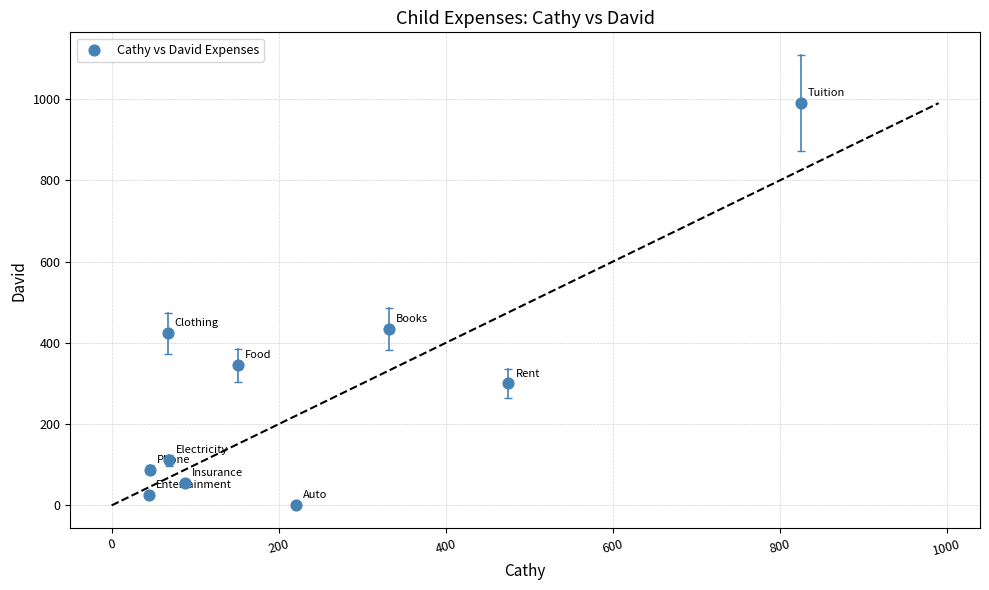

What is the range of X values (max minus min)?

780.3